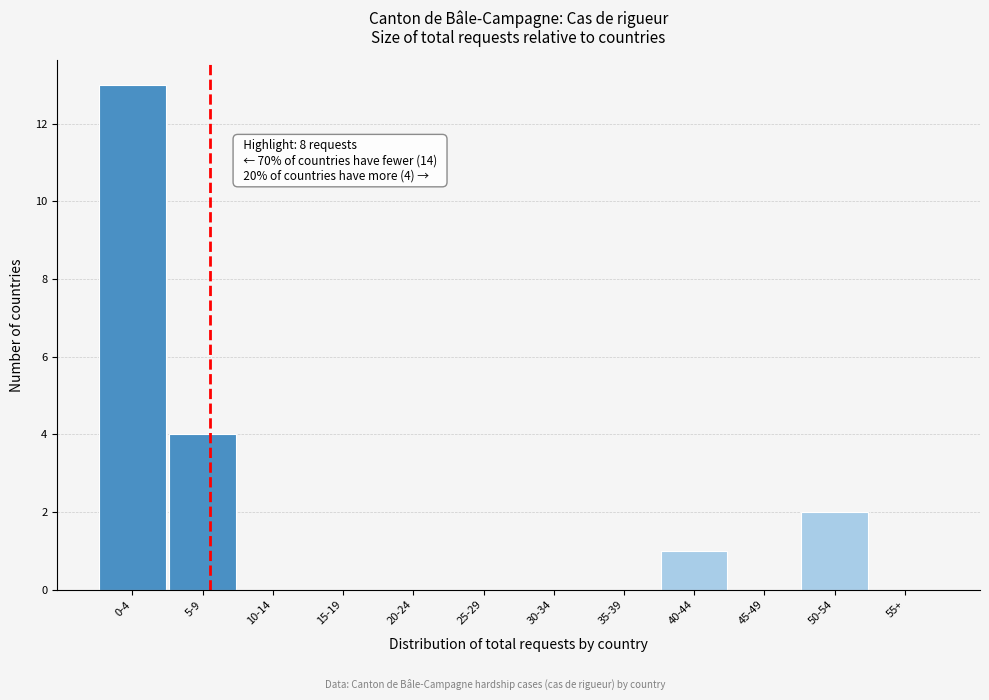

Reading left to right, list all the values displayed in this chart.

0-4=13	5-9=4	10-14=0	15-19=0	20-24=0	25-29=0	30-34=0	35-39=0	40-44=1	45-49=0	50-54=2	55+=0